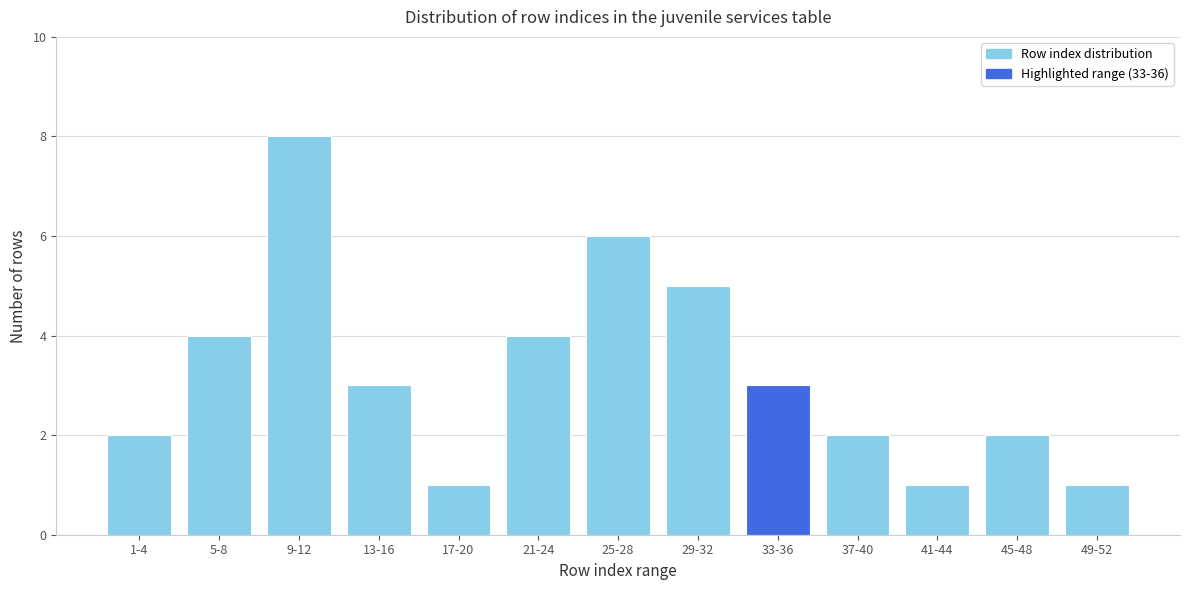

Reading left to right, transcribe all the data shown in this chart.

1-4=2	5-8=4	9-12=8	13-16=3	17-20=1	21-24=4	25-28=6	29-32=5	33-36=3	37-40=2	41-44=1	45-48=2	49-52=1